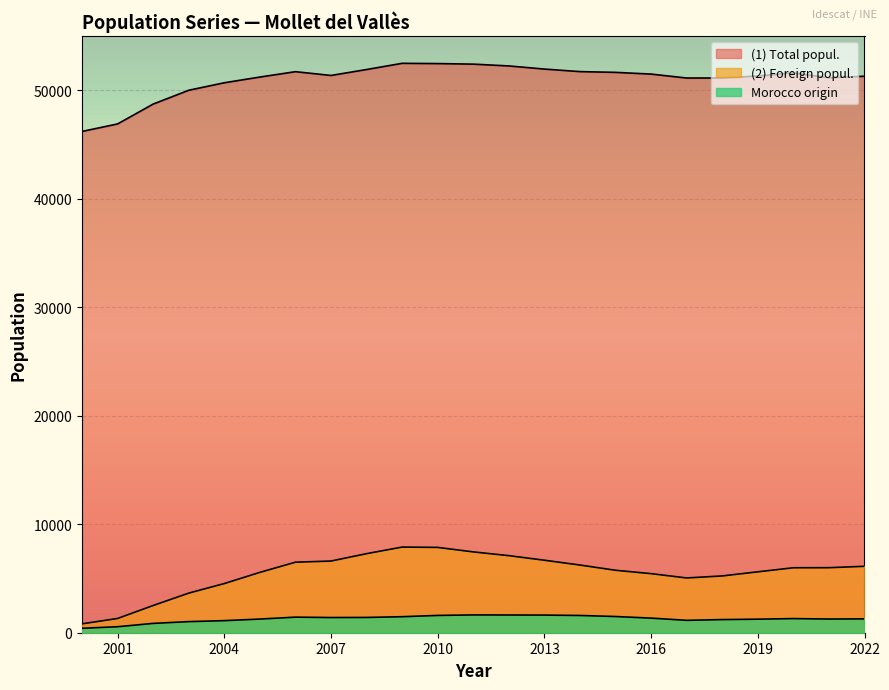

What is the total value across all series at 2012?

60981